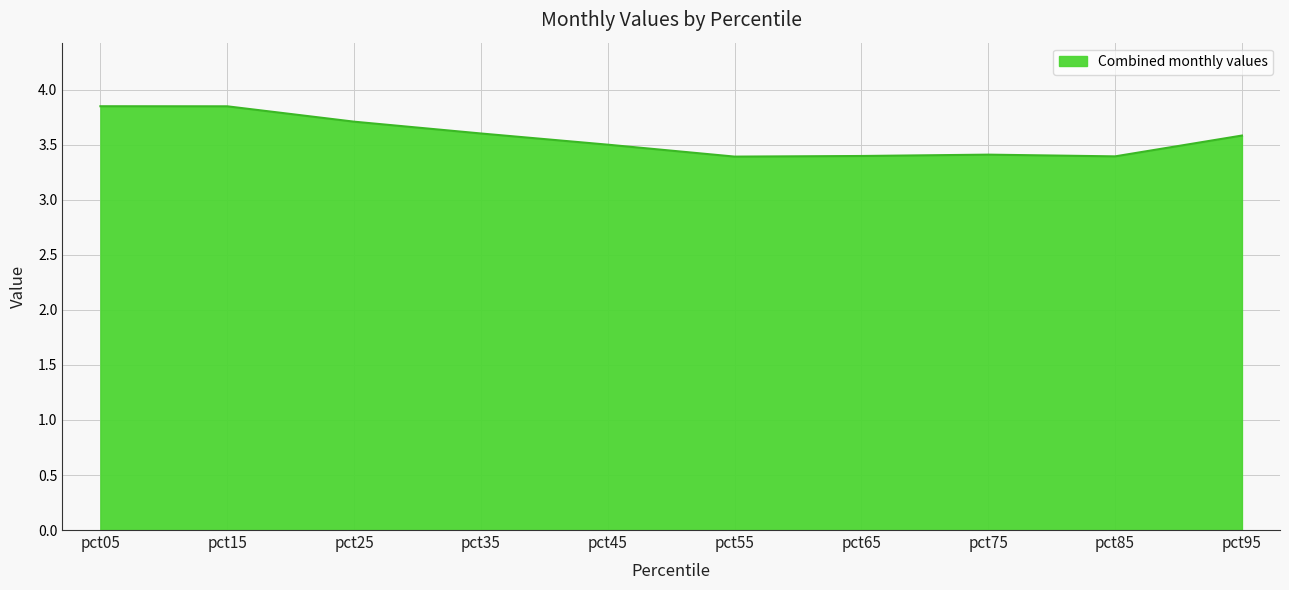

What is the smallest value displayed?

3.4